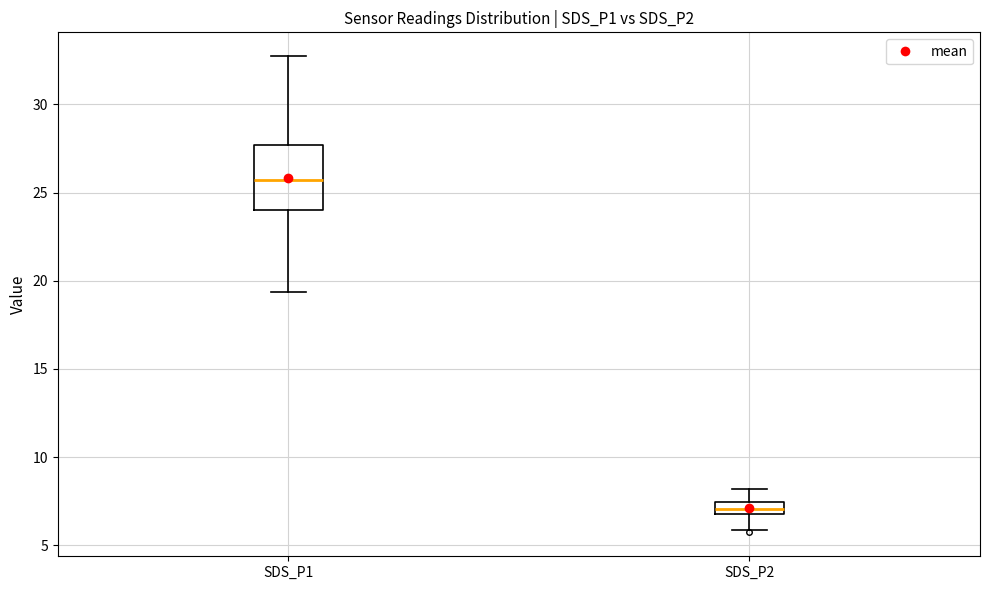

Where is the upper edge of the box for SDS_P2 on the y-axis? The values are not printed on the chart, so give them approximately, as read against the axis.

7.5